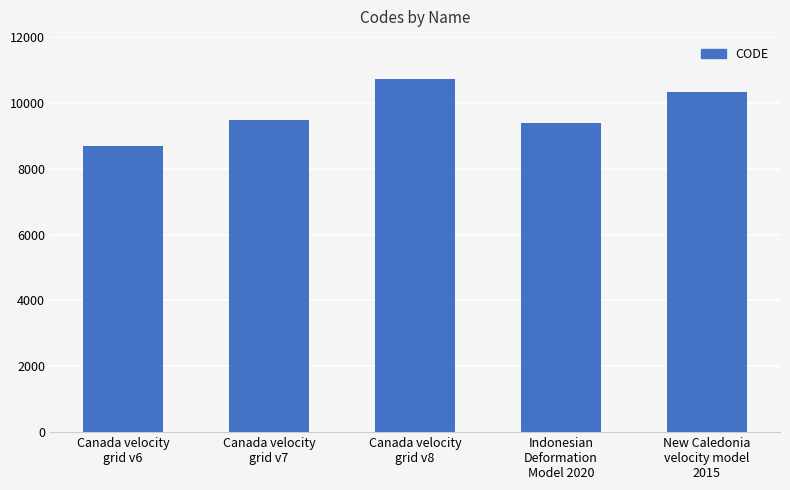

What position from the left is Canada velocity
grid v8?

3